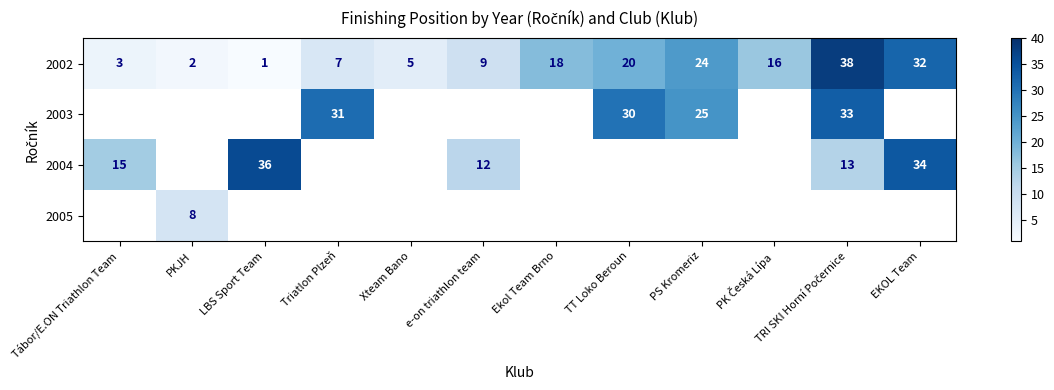

The value of 2003 at Triatlon Plzeň is 19. True or false?

False